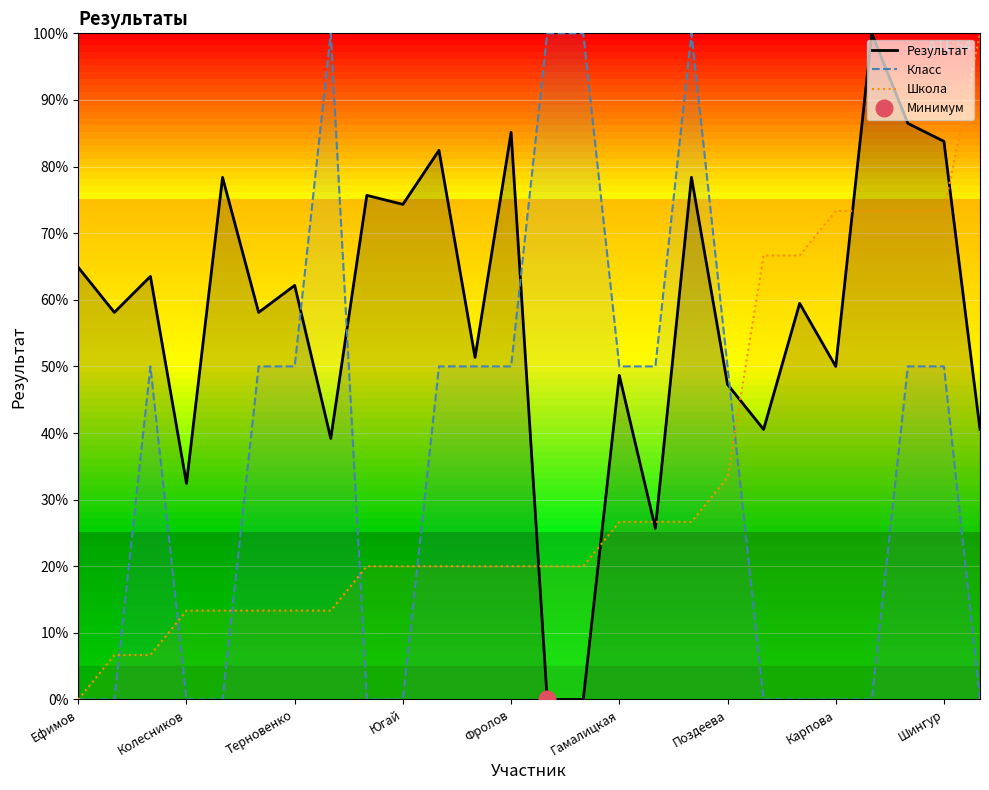

What position from the left is 17?

18